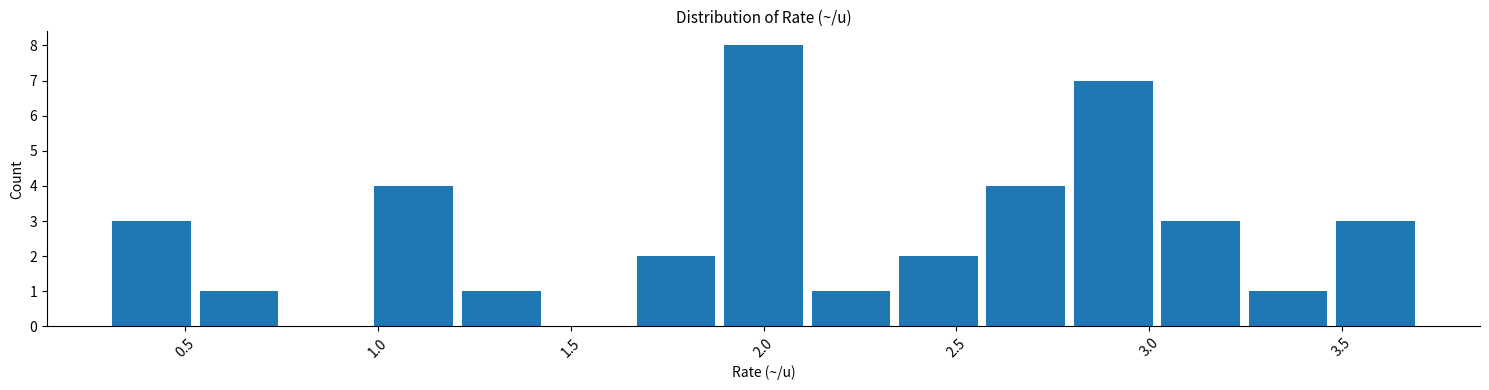

Over which range of the x-axis is the bar tallest?

1.90 to 2.10